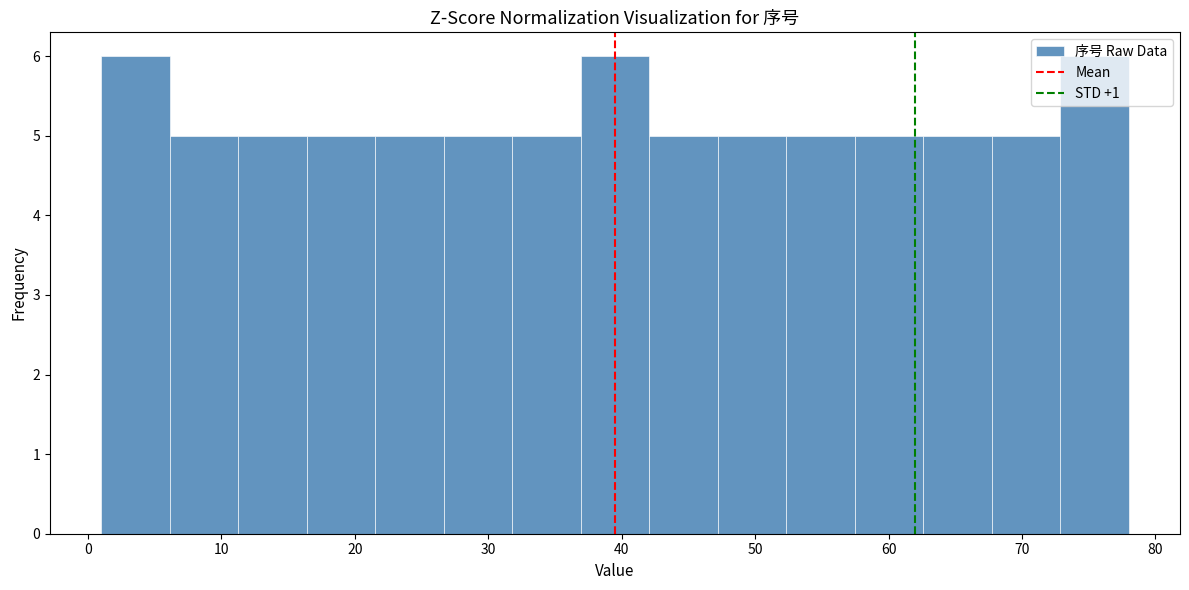

Reading left to right, list every bar in this chart as the range it spans on the x-axis followed by its height. Neither the bar edges nor the heights are printed on the chart, so give them approximately, as read against the axes.

1 to 6: 6
6 to 11: 5
11 to 16: 5
16 to 22: 5
22 to 27: 5
27 to 32: 5
32 to 37: 5
37 to 42: 6
42 to 47: 5
47 to 52: 5
52 to 57: 5
57 to 63: 5
63 to 68: 5
68 to 73: 5
73 to 78: 6